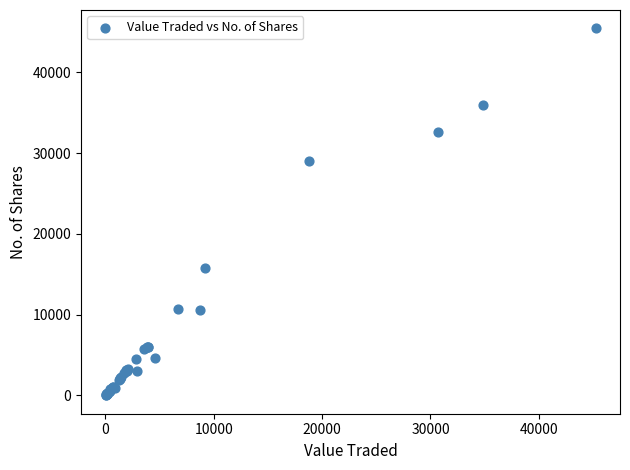

What Y value in the scatter plot is closest to 22717?

29055